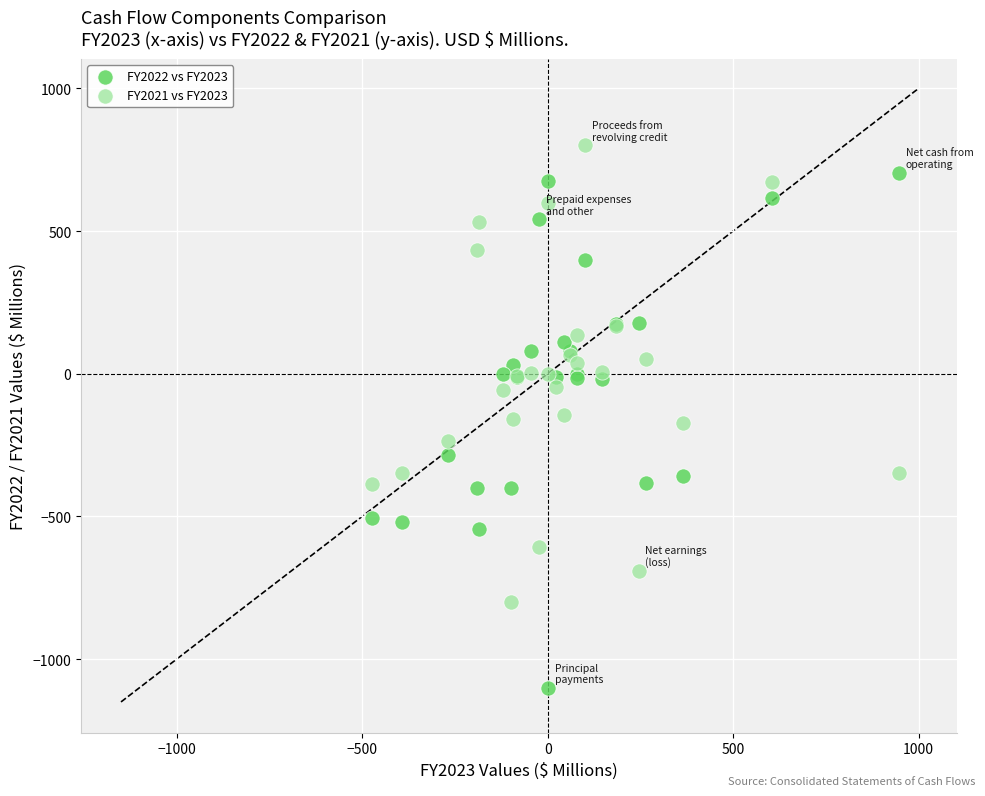

What is the X range (max minus min) for the scatter plot?

1419